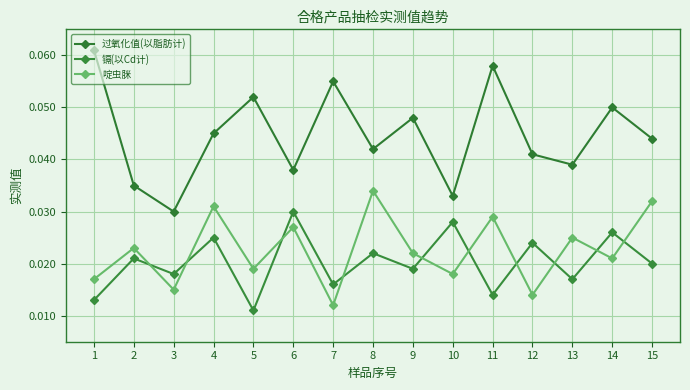

Is this an area chart (filled region under the line)?

No